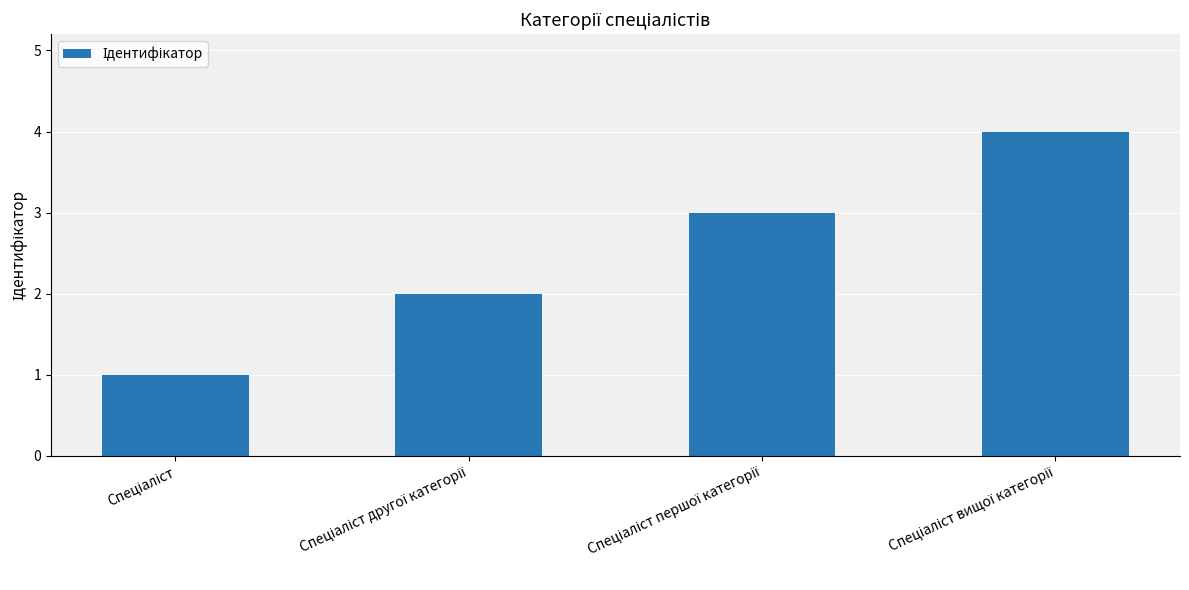

What is the sum of all values?

10